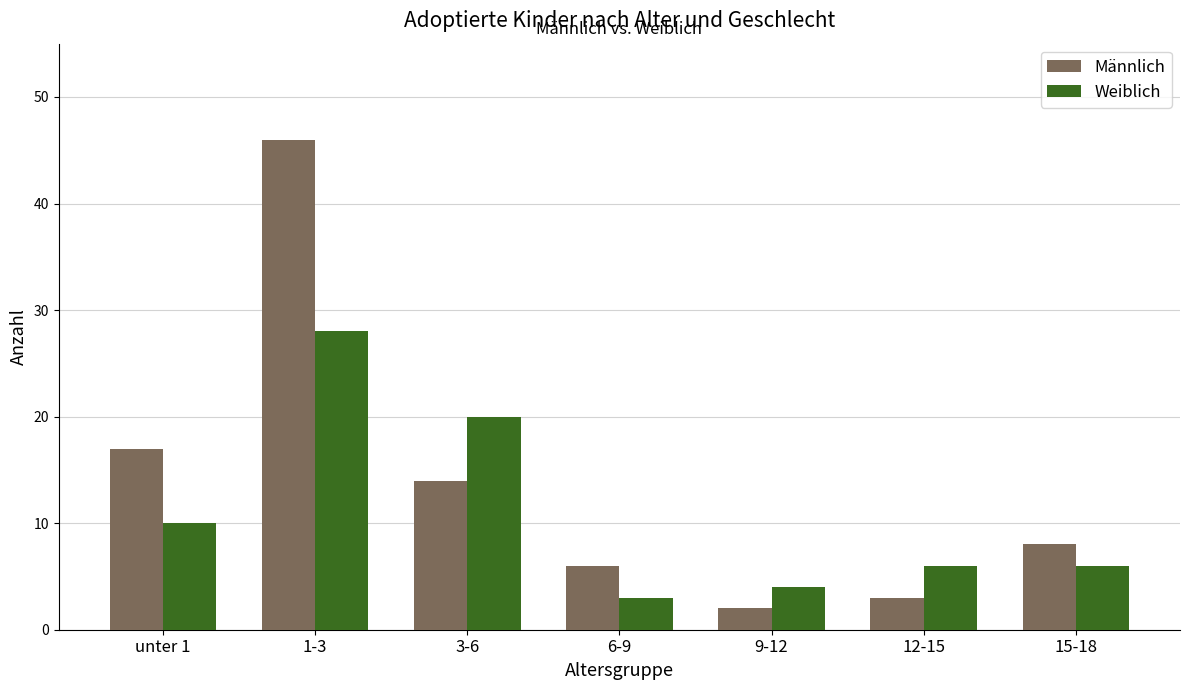

What is the difference between the Männlich values at 9-12 and unter 1?

15